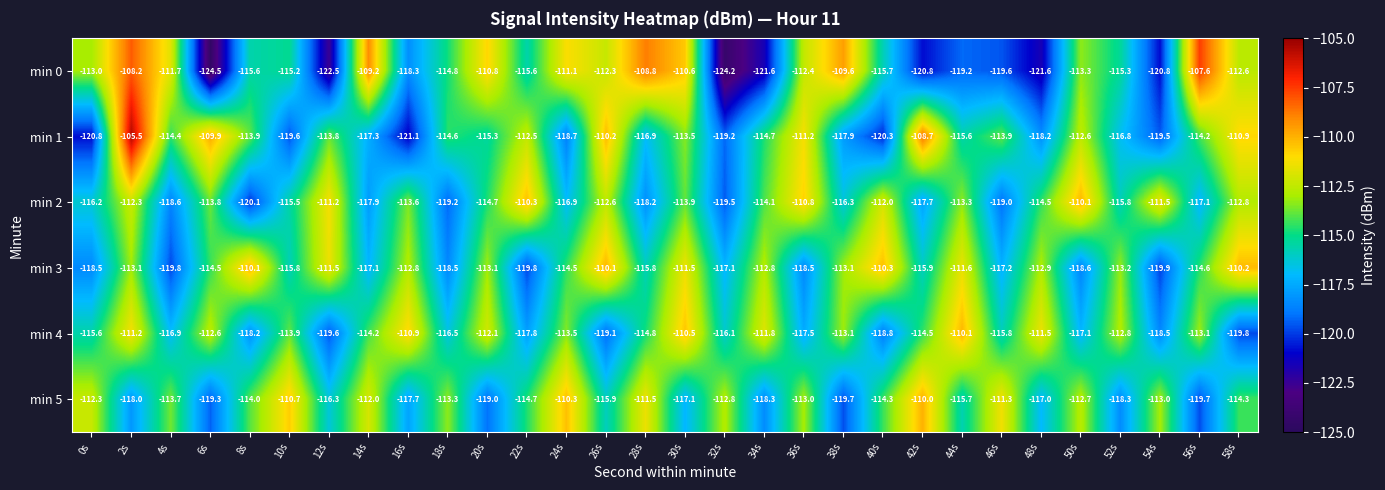

What is the lowest value of the min 5 series?

-119.7